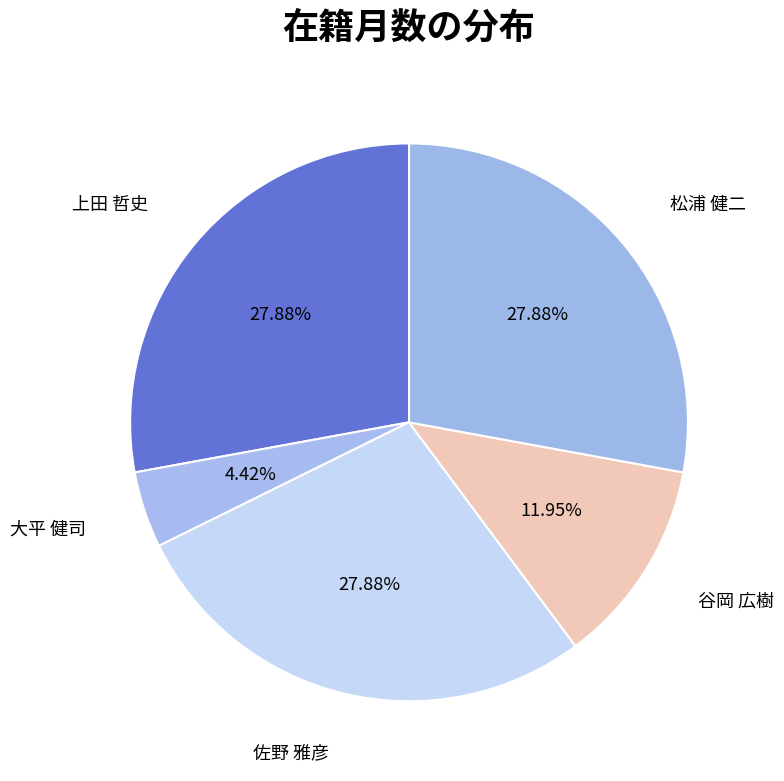

Is there a majority slice in this chart?

No